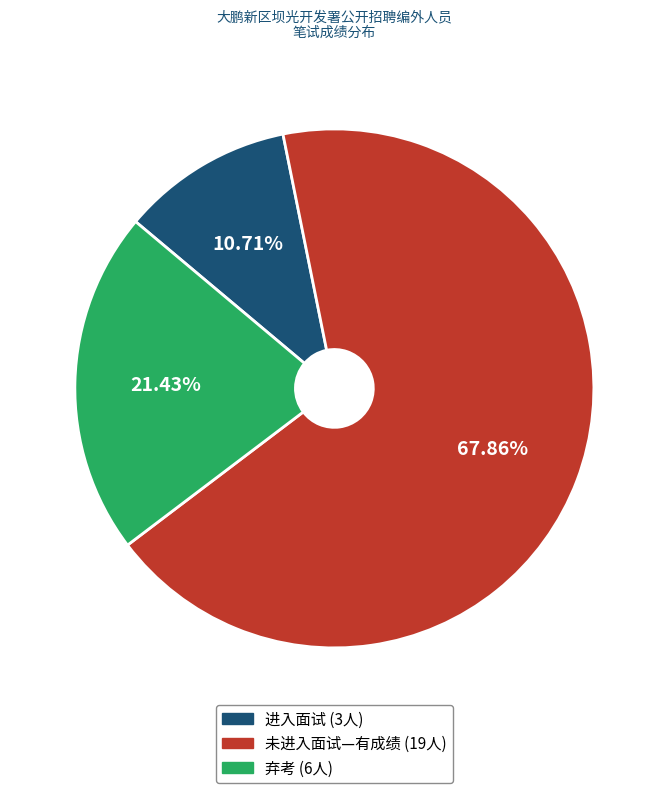

Is there a majority slice in this chart?

Yes